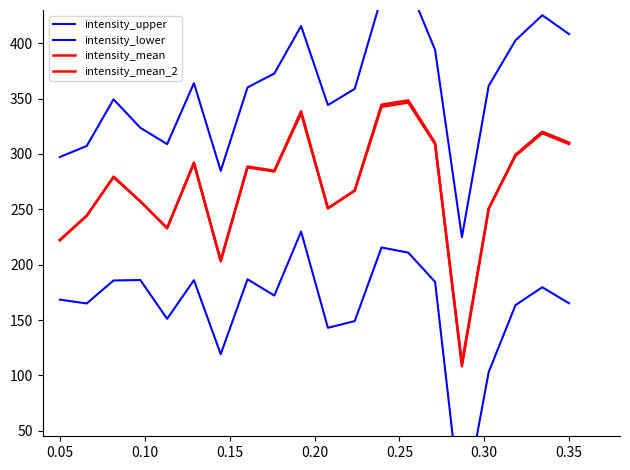

What is the difference between the maximum and minimum values in the intensity_mean series?

240.1